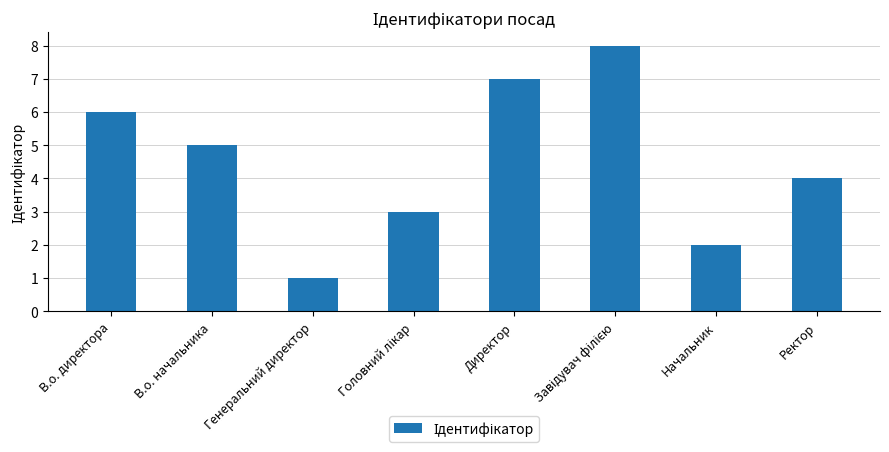

How many distinct data groups are displayed?

1